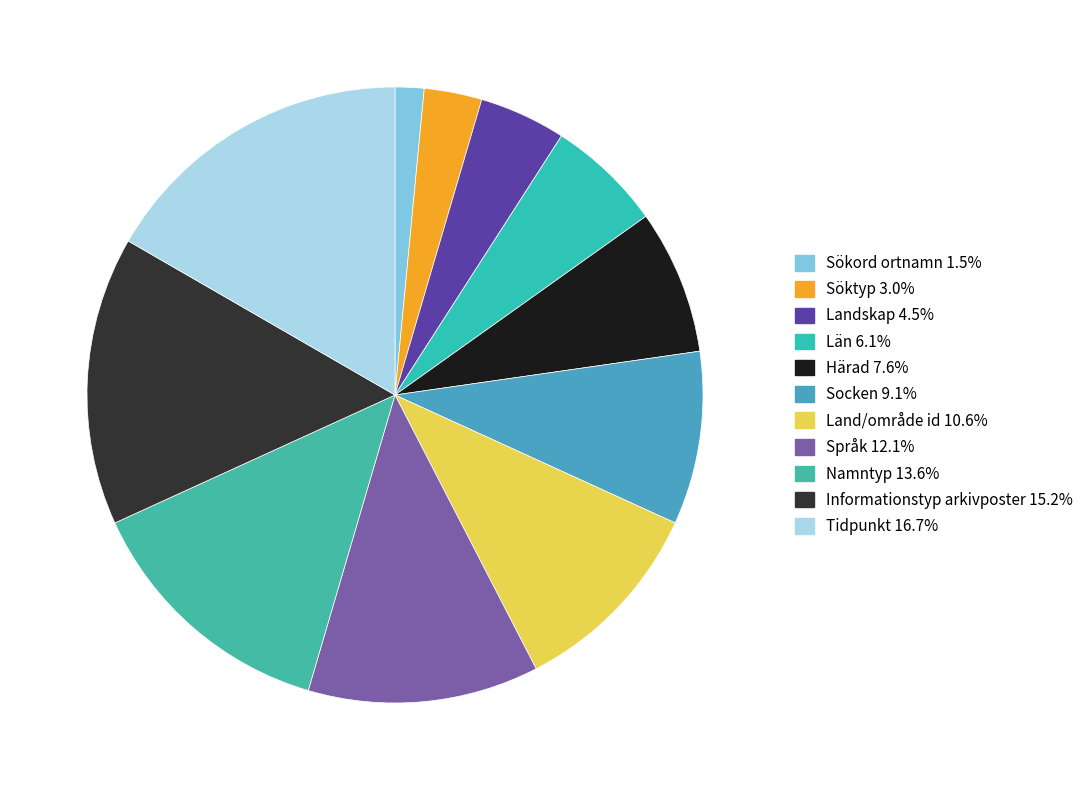

The Söktyp slice represents 3% of the pie. True or false?

True